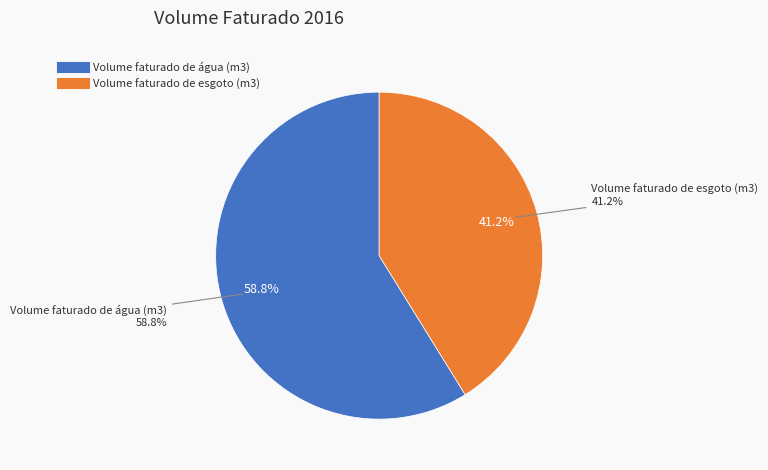

Is the sum of Volume faturado de esgoto (m3) and Volume faturado de água (m3) greater than half?

Yes